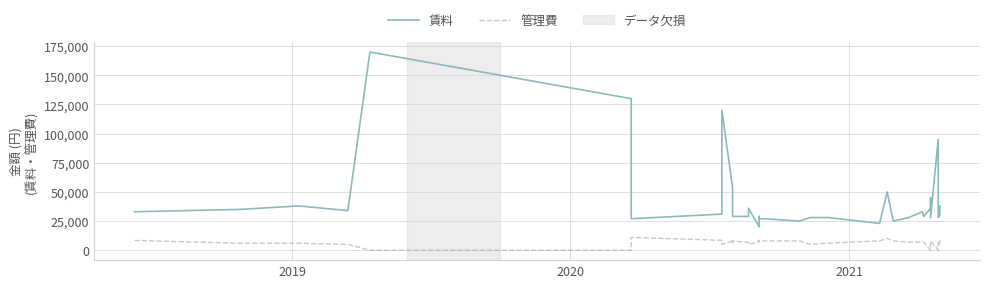

How many positive values does the 管理費 series have?

36